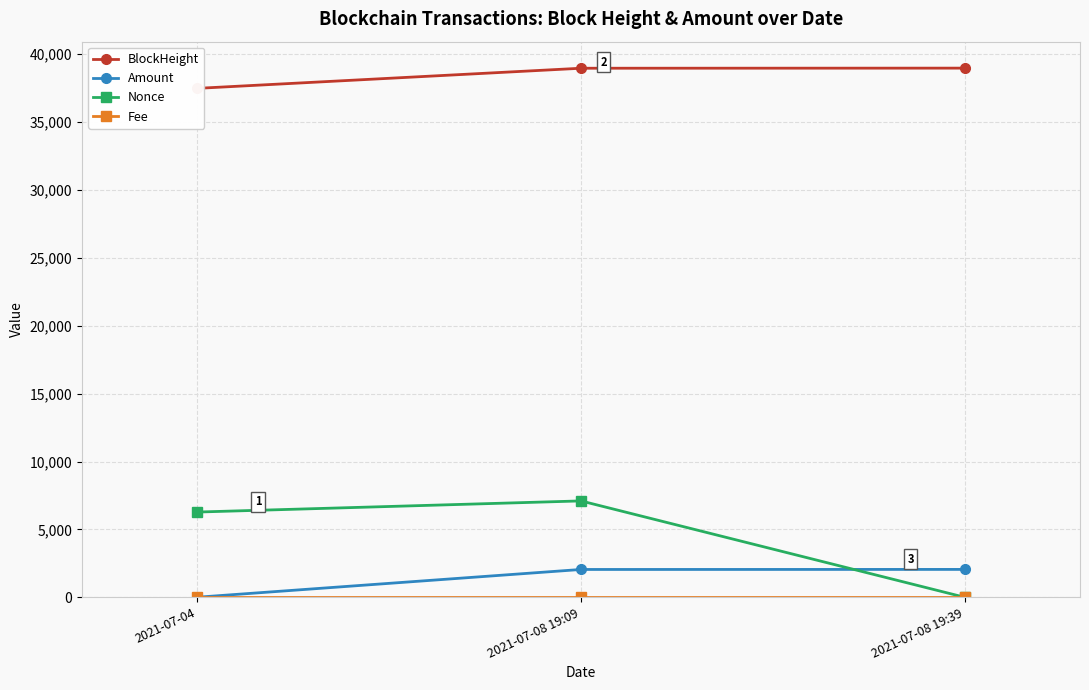

Reading left to right, extract all data points from this chart.

BlockHeight: 2021-07-04=37484.0	2021-07-08 19:09=38967.0	2021-07-08 19:39=38975.0
Amount: 2021-07-04=5.0	2021-07-08 19:09=2050.8	2021-07-08 19:39=2054.8
Nonce: 2021-07-04=6279.0	2021-07-08 19:09=7100.0	2021-07-08 19:39=0.0
Fee: 2021-07-04=0.0	2021-07-08 19:09=0.0	2021-07-08 19:39=0.0